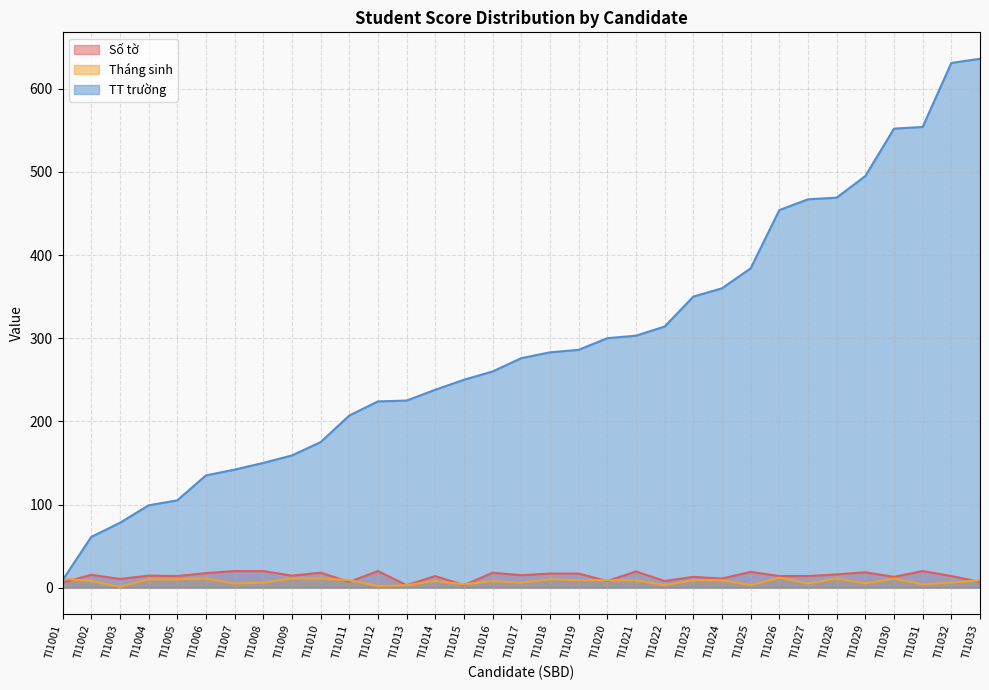

True or false: TT trường has more than 1 points higher than both neighbors.

False